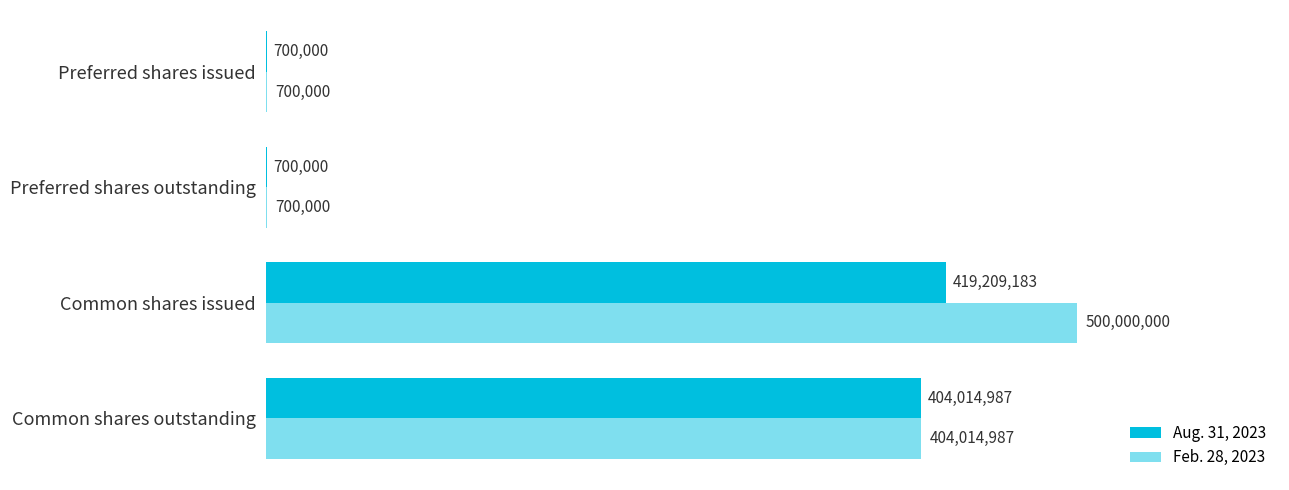

Which series has the widest spread of values?

Feb. 28, 2023